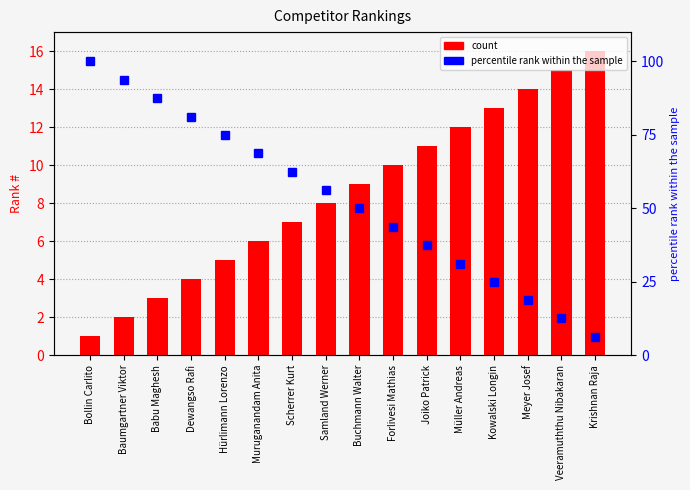

What is the difference between the second highest and second lowest values in the # series?

13.0